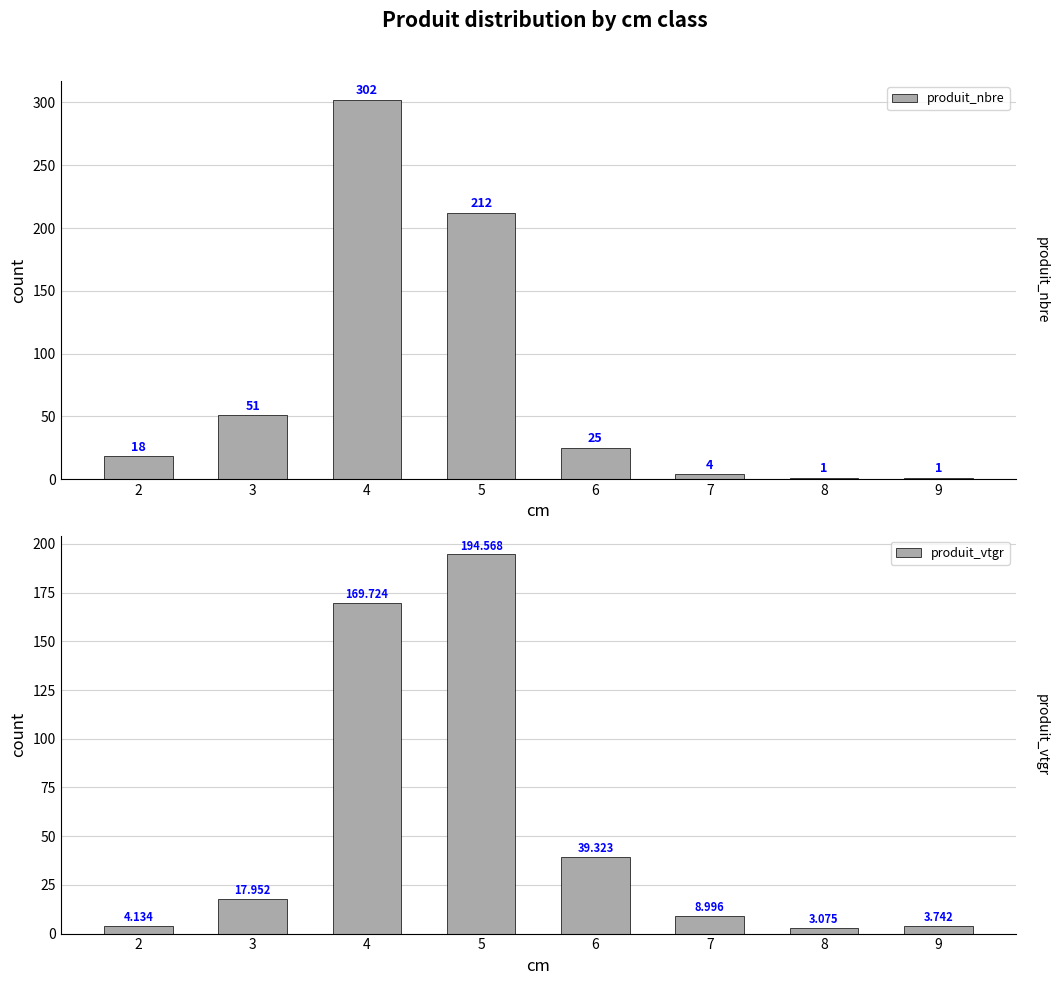

What is the smallest value displayed?

1.0